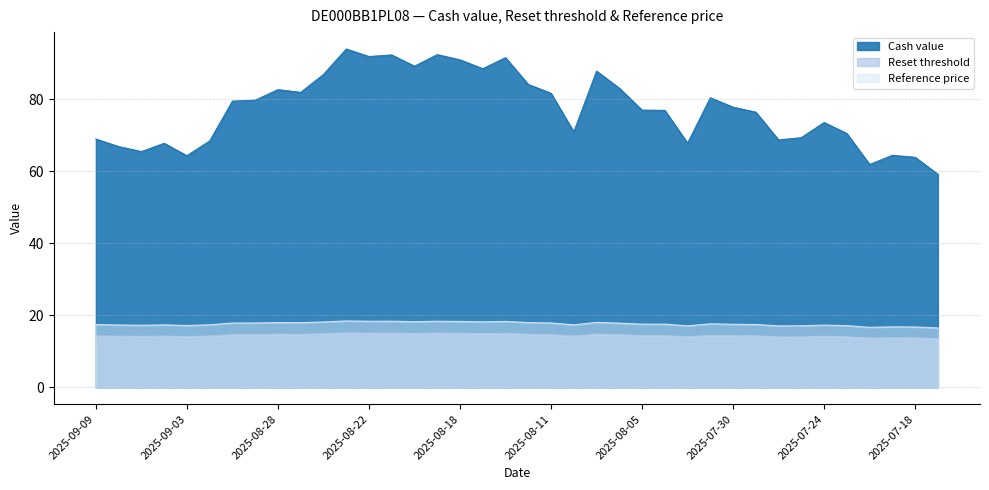

True or false: Reference price and Cash value cross at least once.

False